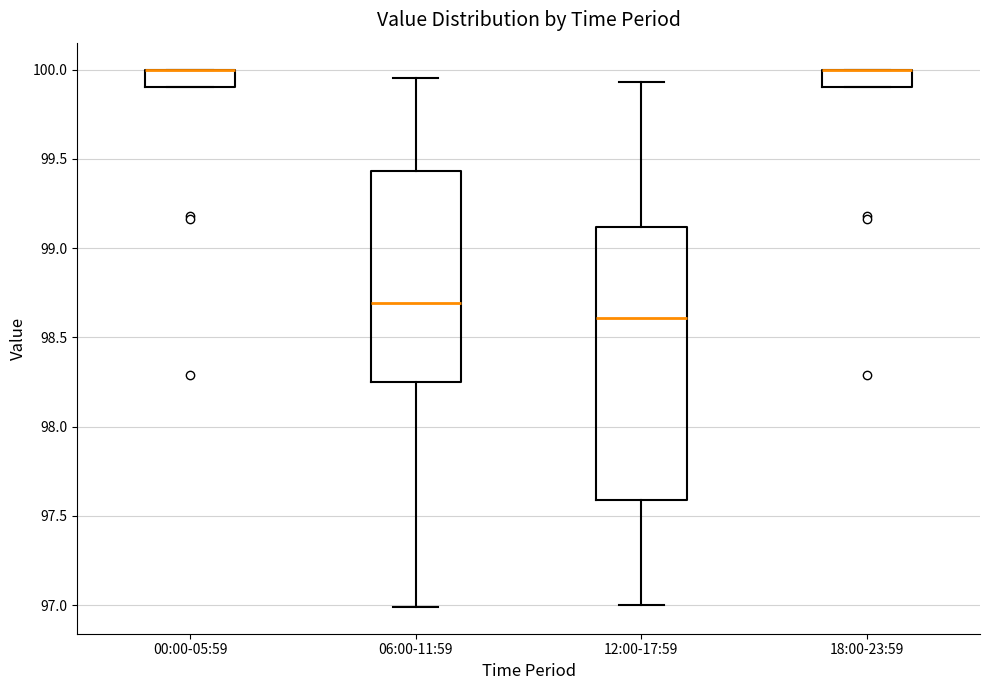

Which box is the tallest, from its lower edge to its upper edge?

12:00-17:59